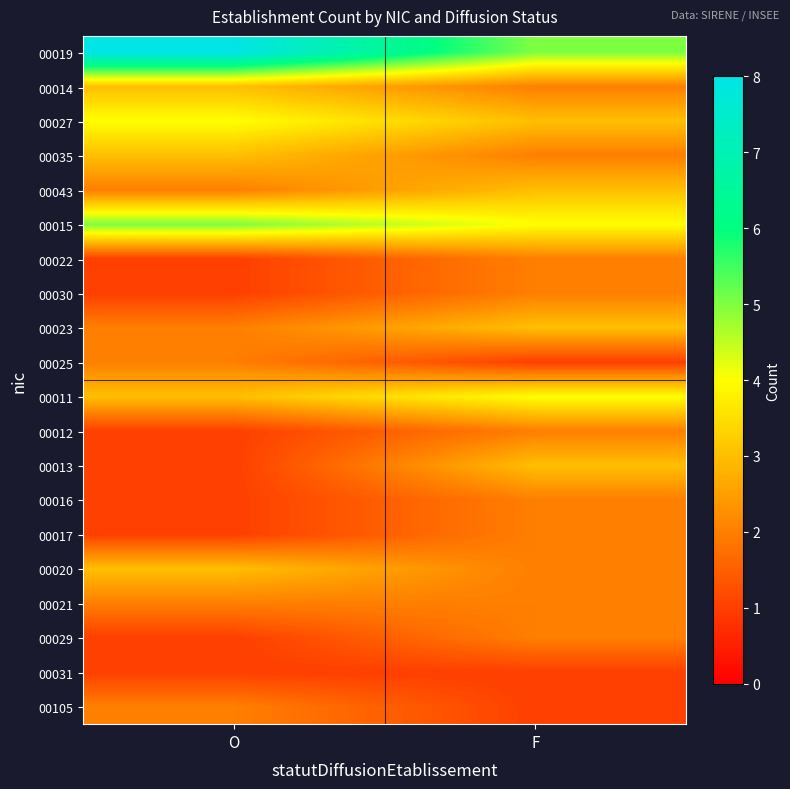

What is the total value across all series at O?

47